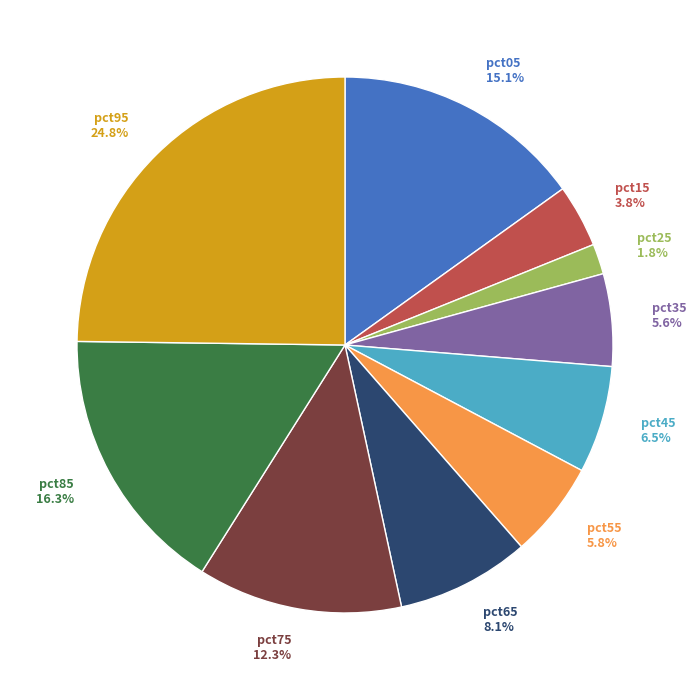

Which category has the smallest portion of the pie?

pct25